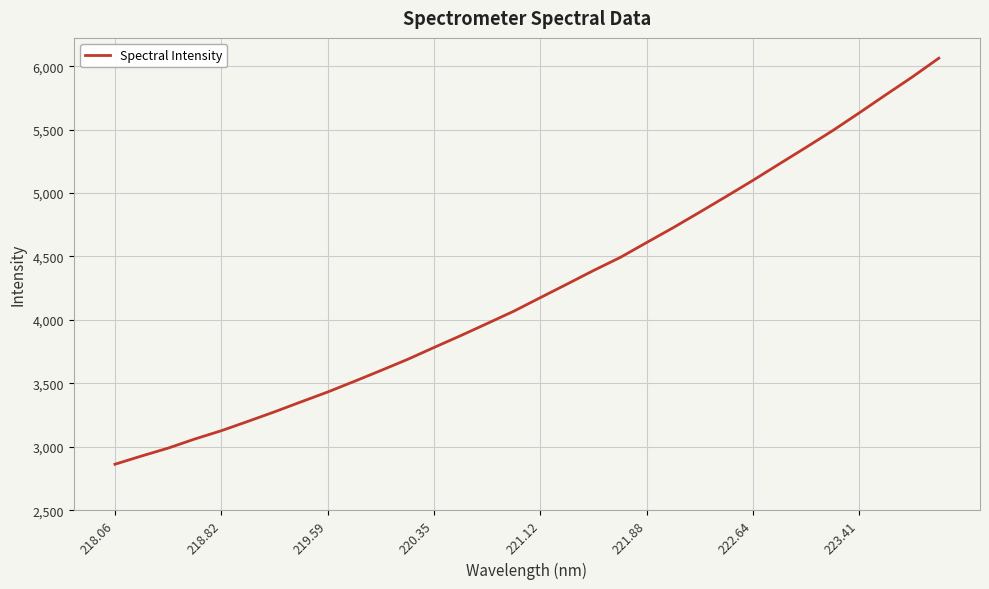

What is the difference between the maximum and minimum values?

3201.1